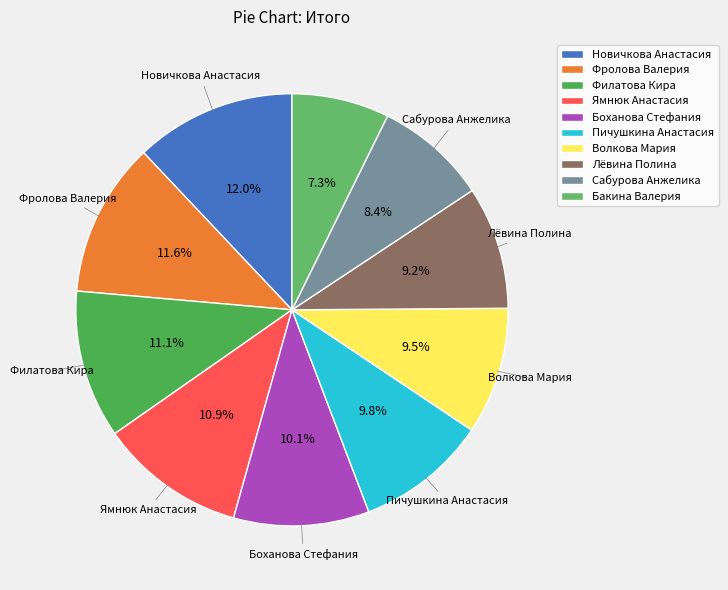

Do Ямнюк Анастасия and Сабурова Анжелика together represent more than half of the pie?

No